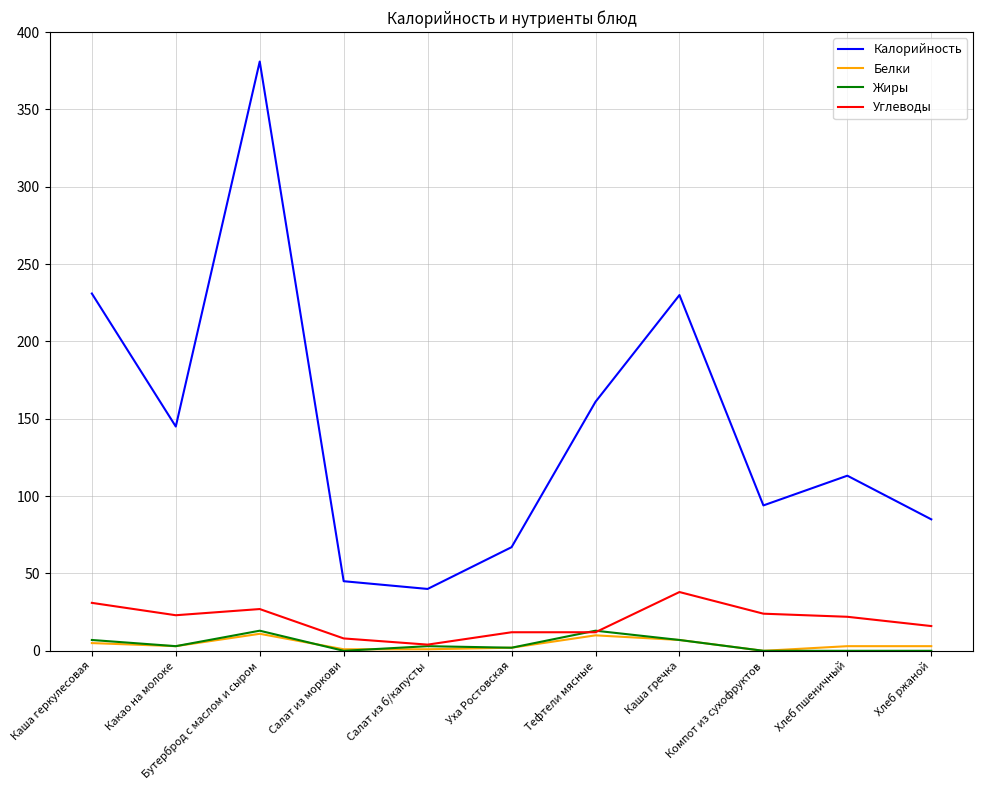

Where is the first local maximum for Белки?

Бутерброд с маслом и сыром